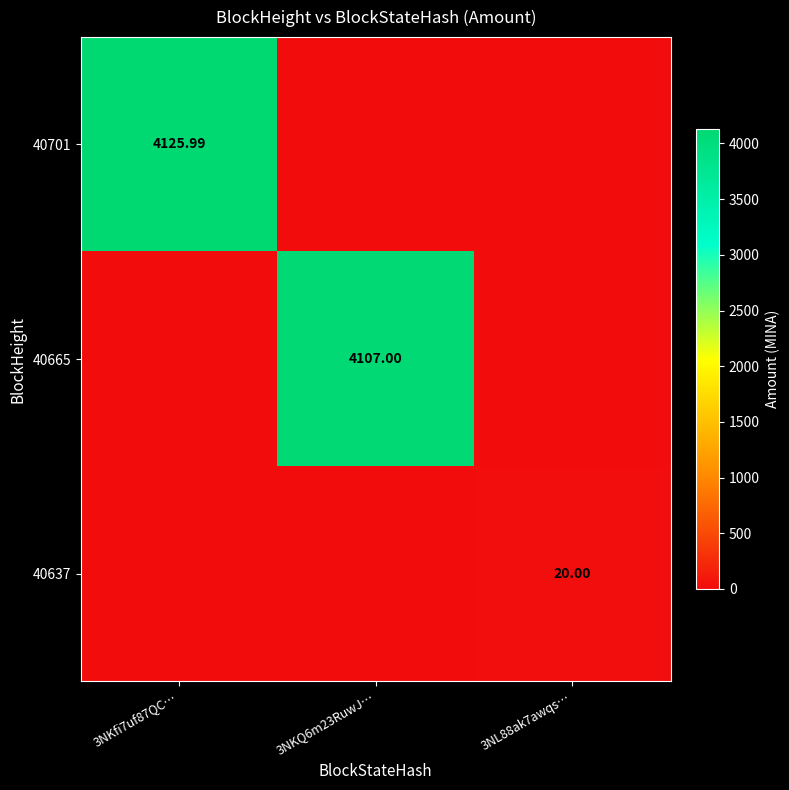

Between 3NL88ak7awqs… and 3NKfi7uf87QC…, which is larger?

3NKfi7uf87QC…